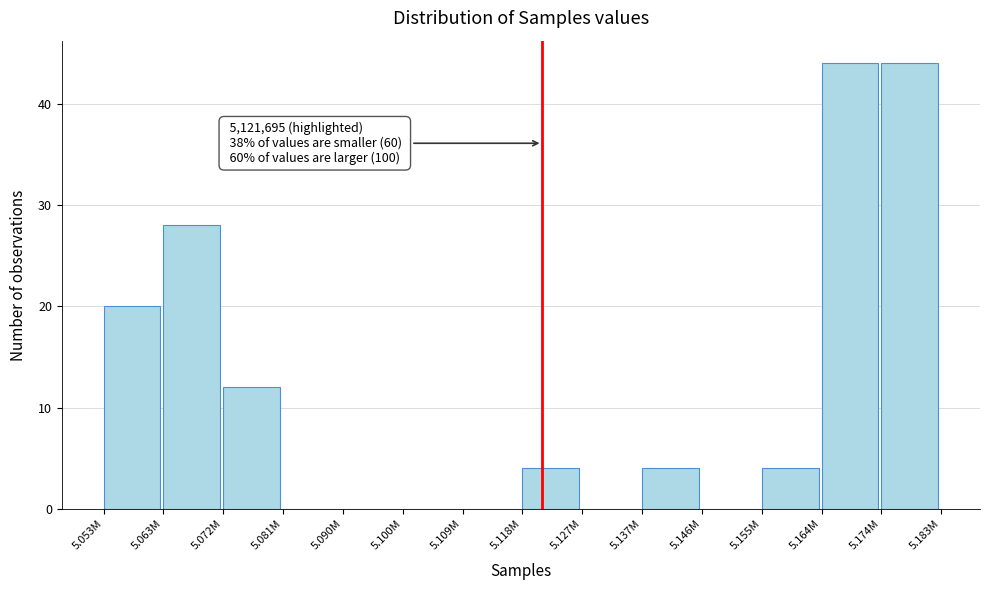

Reading left to right, transcribe all the data shown in this chart.

5.053M=20	5.063M=28	5.072M=12	5.081M=0	5.090M=0	5.100M=0	5.109M=0	5.118M=4	5.127M=0	5.137M=4	5.146M=0	5.155M=4	5.164M=44	5.174M=44